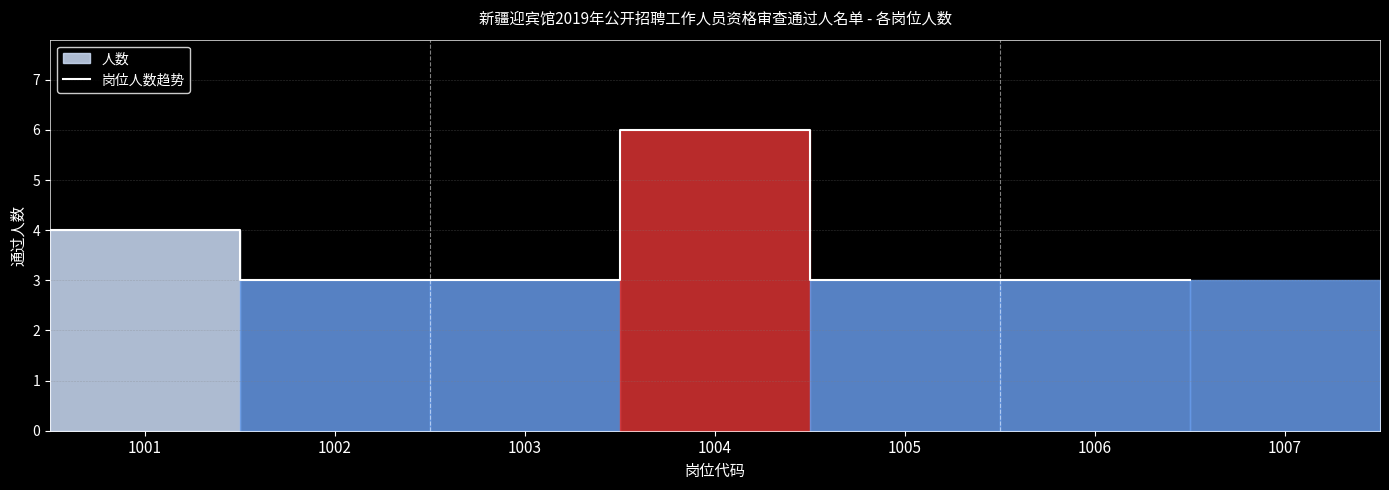

What is the greatest value displayed?

6